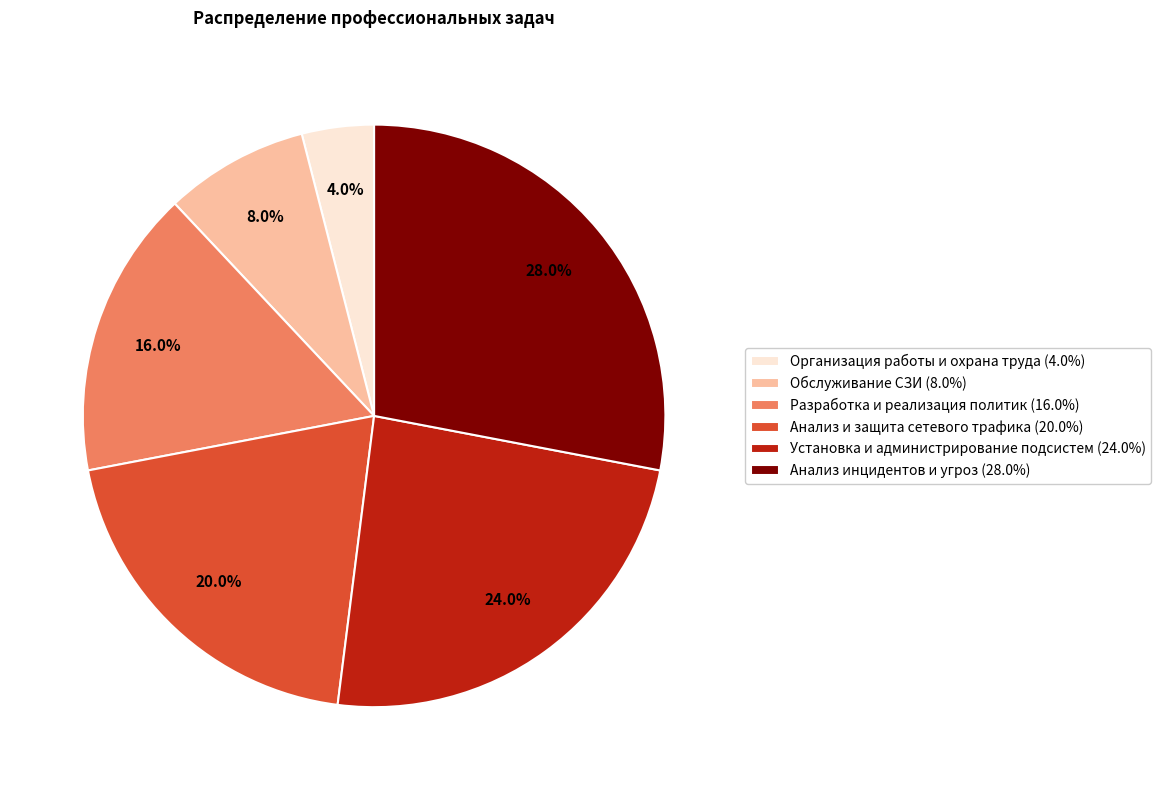

Is there any slice that represents more than half of the pie?

No